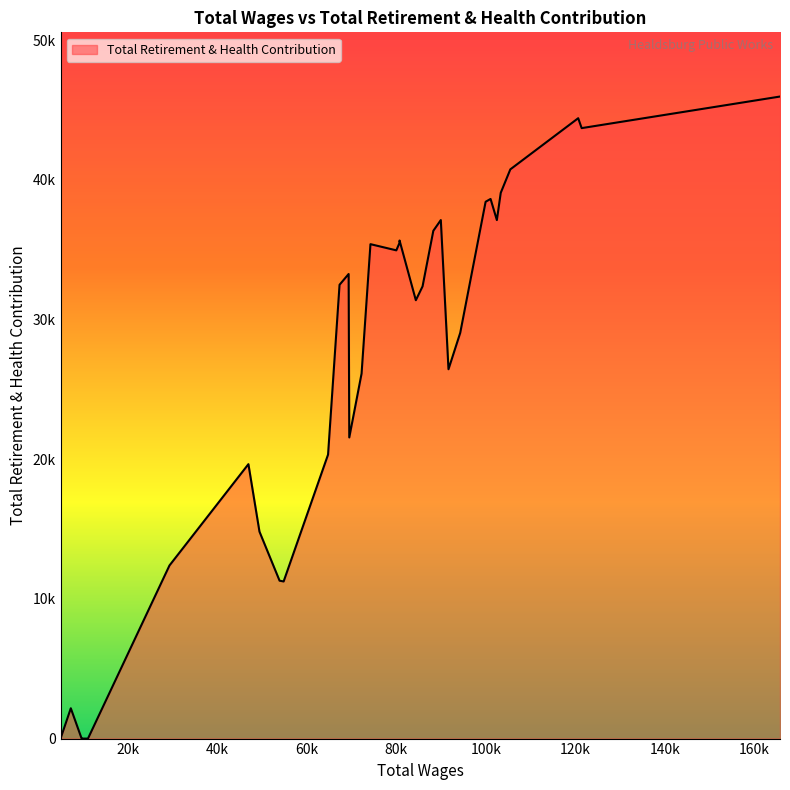

List the labels in order of value, largest first.

0, 2, 1, 3, 4, 6, 7, 10, 5, 11, 14, 15, 17, 16, 20, 21, 12, 13, 8, 9, 18, 19, 22, 26, 25, 27, 24, 23, 31, 28, 29, 30, 32